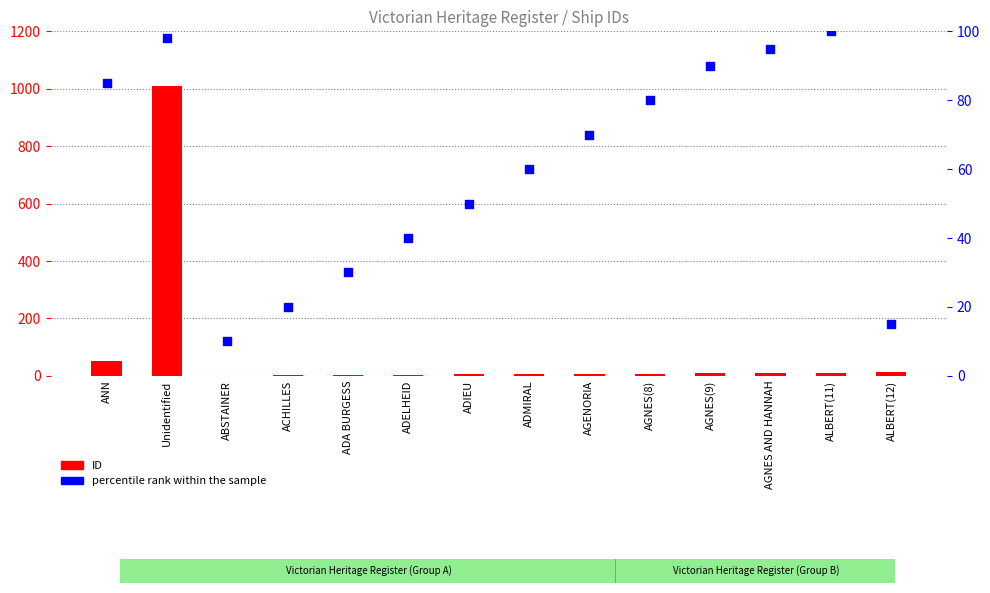

Is the value of ID at AGNES(9) greater than the value of percentile rank within the sample at AGNES AND HANNAH?

No